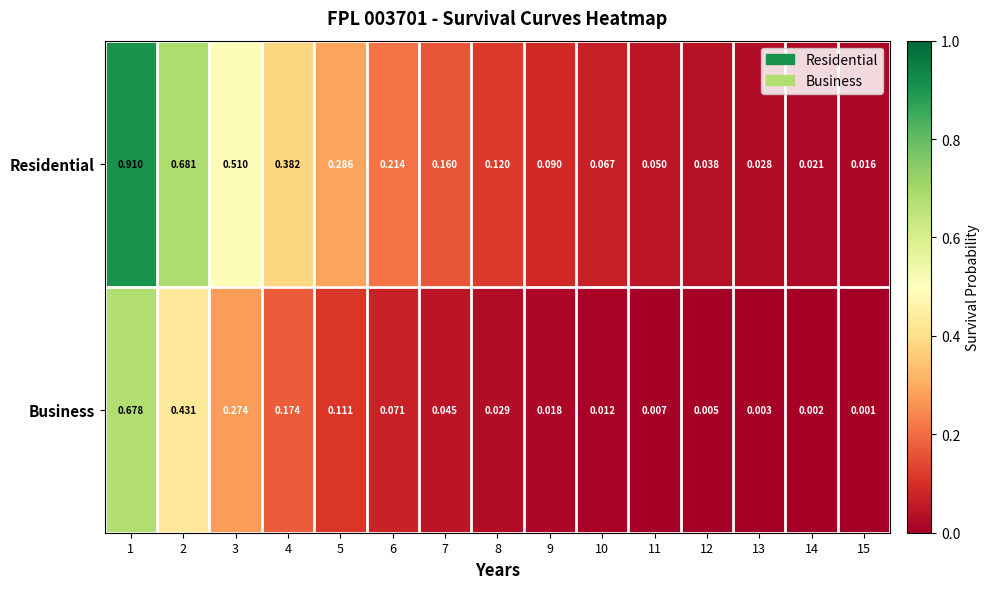

What is the total value across all series at 1?

1.6